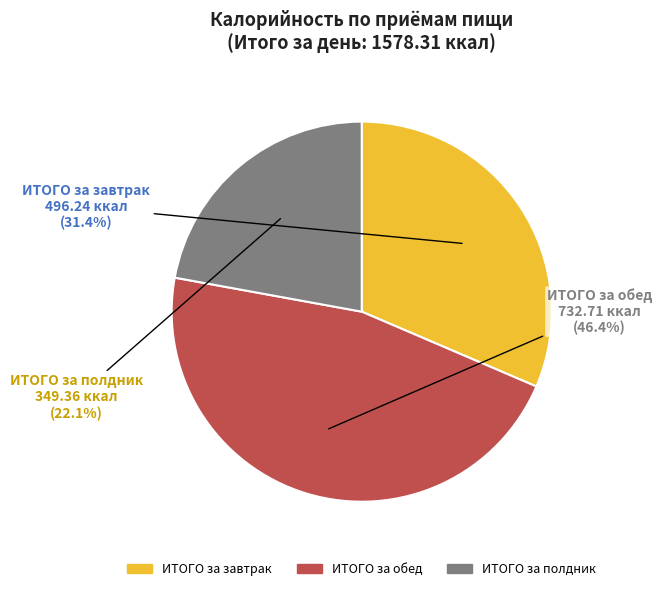

To the nearest percent, what is the difference between the ИТОГО за обед and ИТОГО за полдник slice percentages?

24%